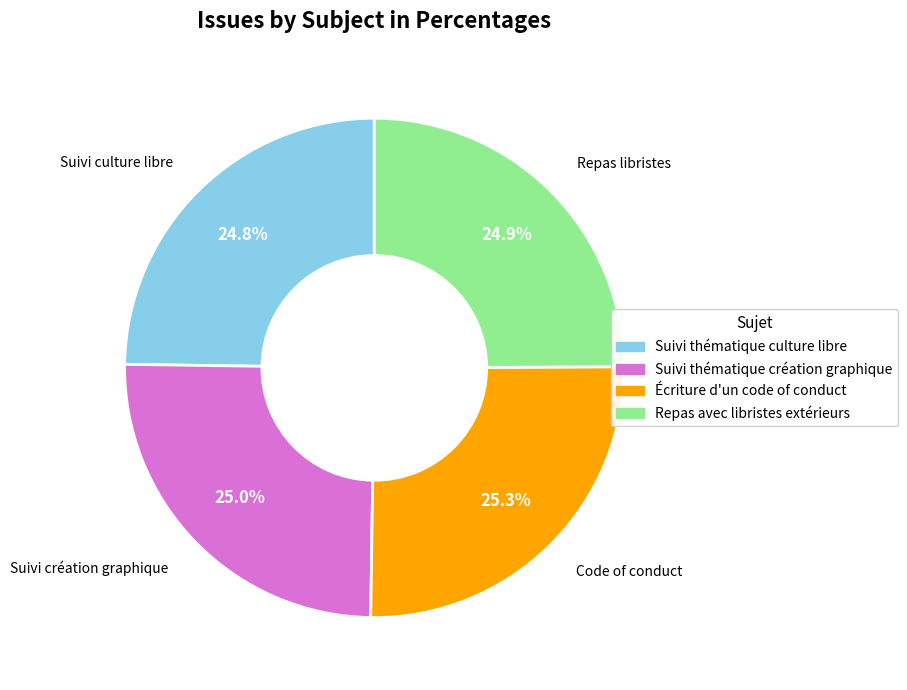

How many segments does this pie chart have?

4